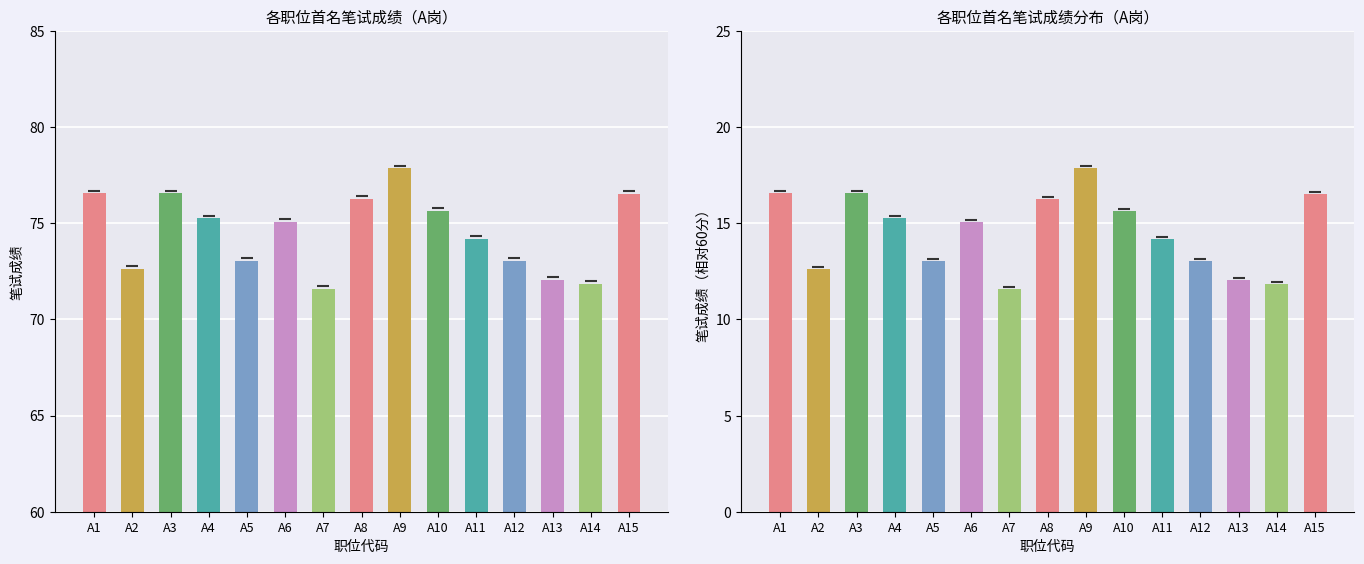

Does the chart contain any negative values?

No